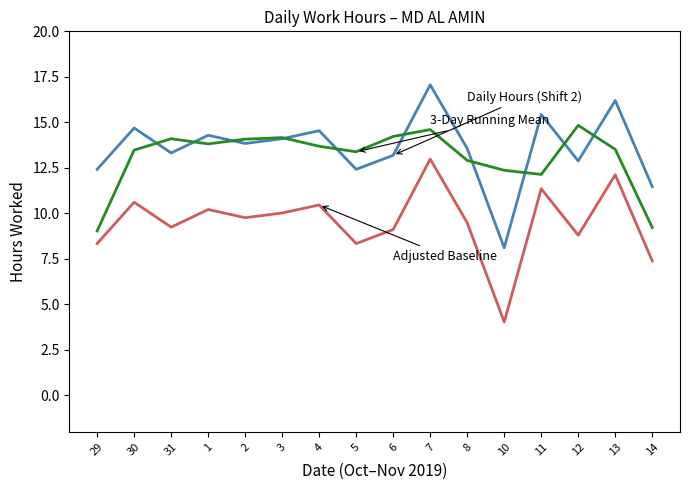

What position from the left is 29?

1